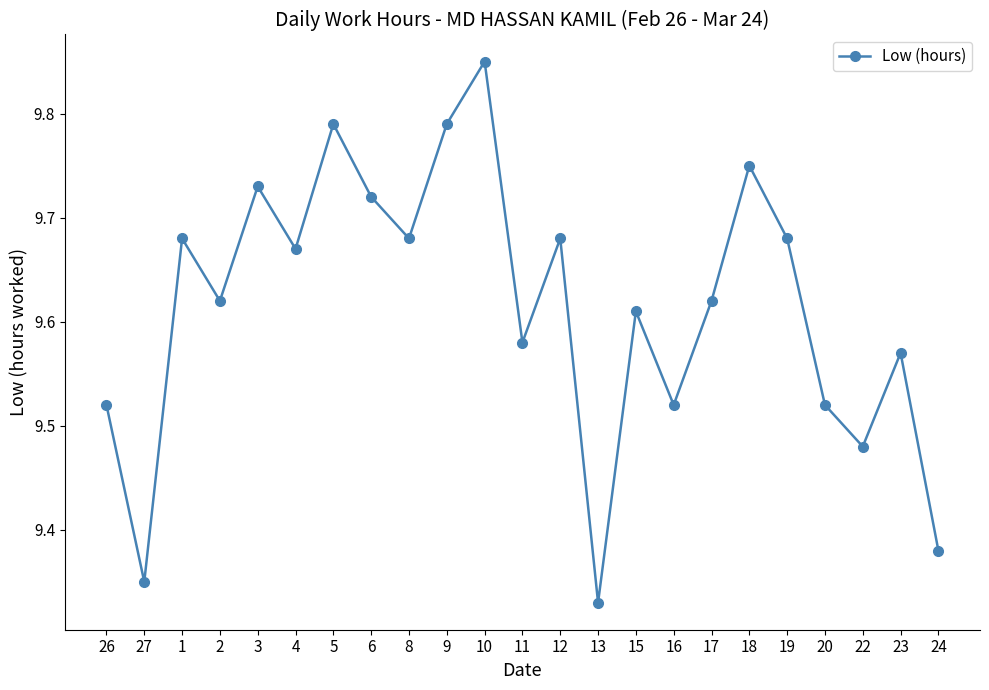

What is the difference between the maximum and minimum values?

0.5